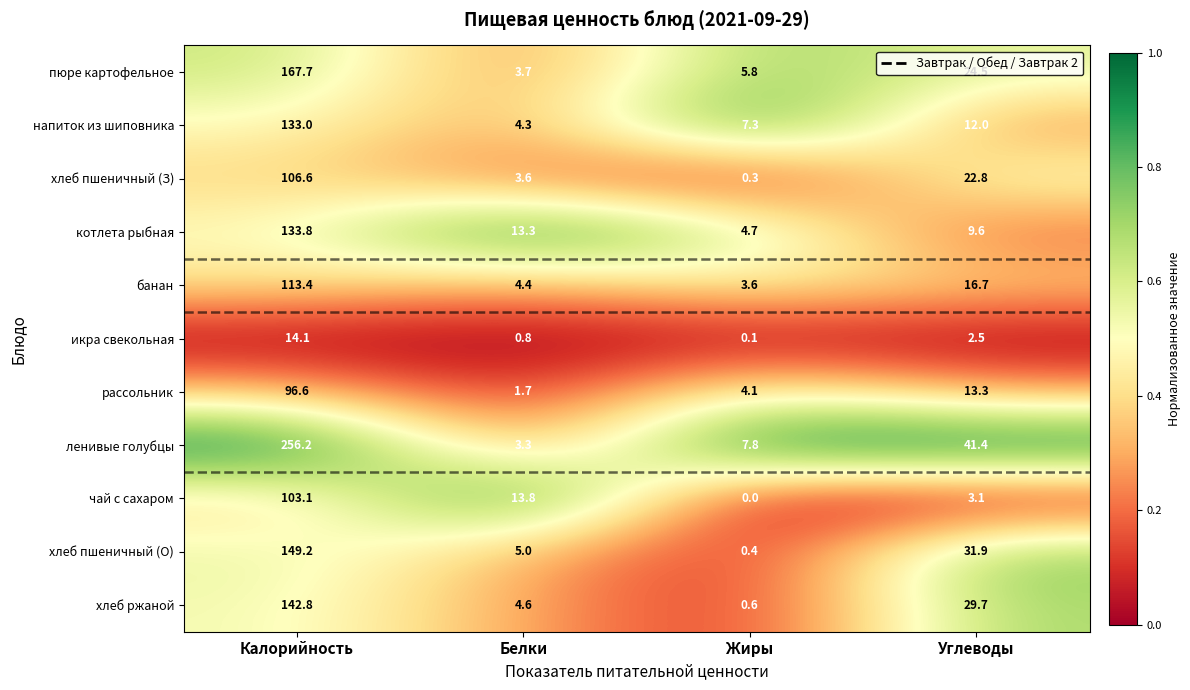

Rank the series by their maximum value, from highest to lowest.

ленивые голубцы, пюре картофельное, хлеб пшеничный (О), хлеб ржаной, котлета рыбная, напиток из шиповника, банан, хлеб пшеничный (З), чай с сахаром, рассольник, икра свекольная